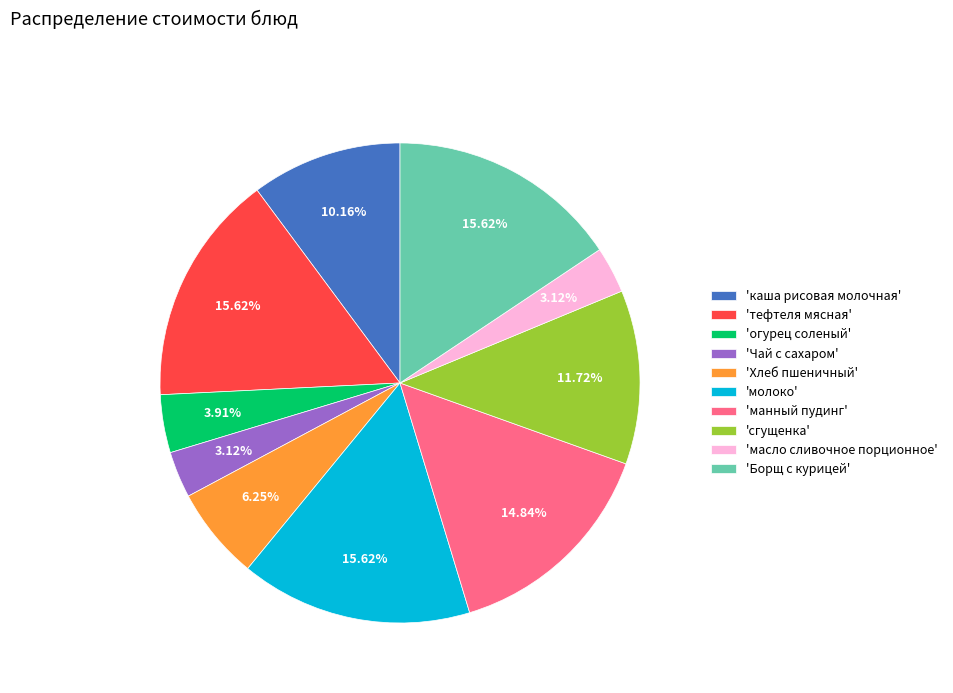

Does 'каша рисовая молочная' account for over 50% of the chart?

No